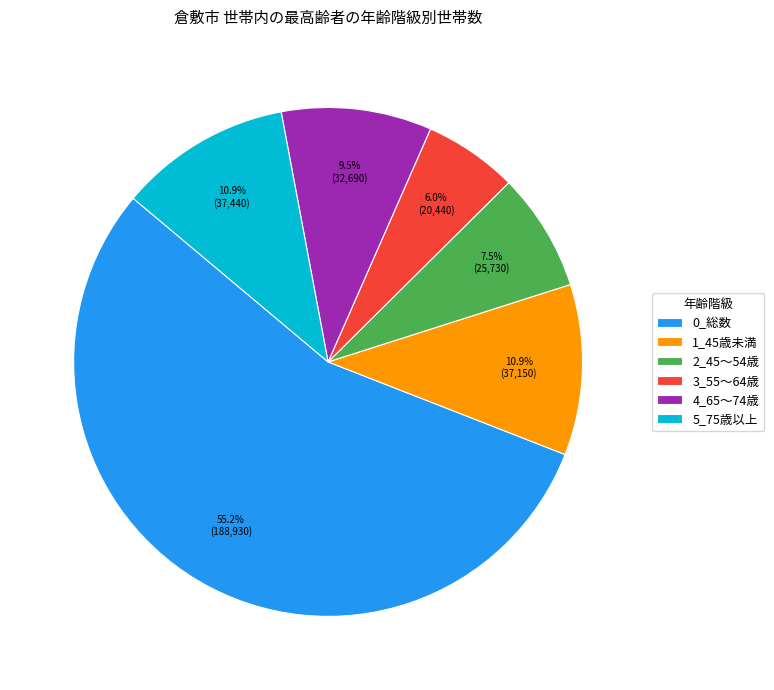

Which has a higher value, 3_55～64歳 or 0_総数?

0_総数